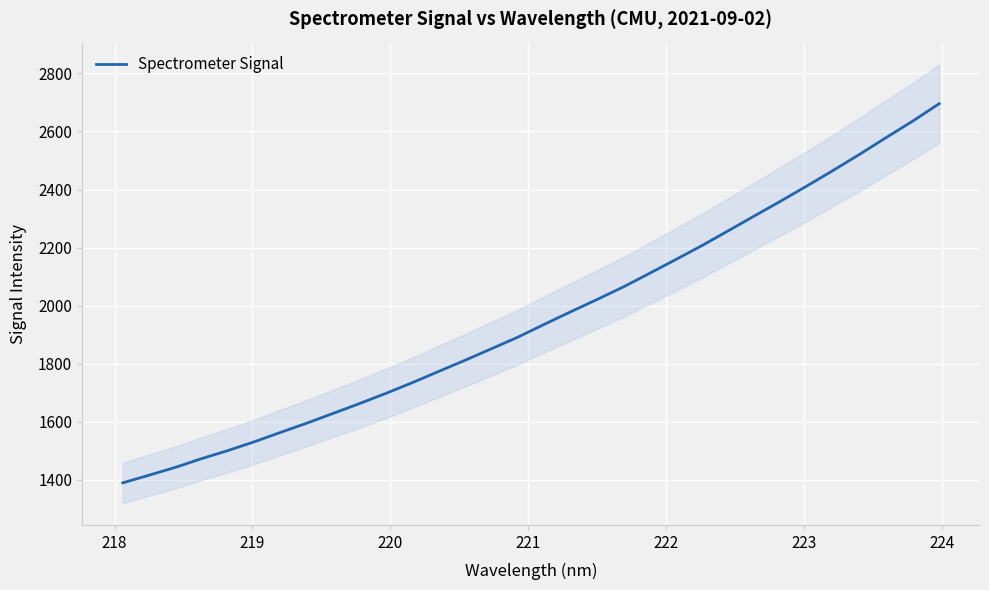

Count the number of values greater than 1936.

16